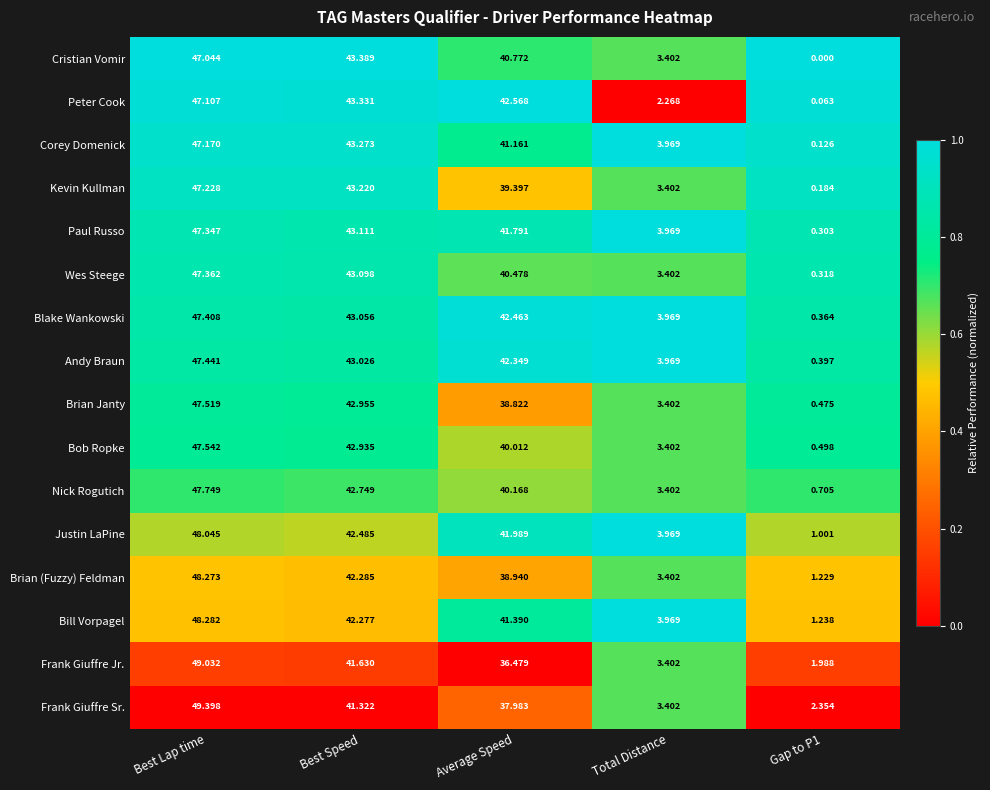

At which label does Paul Russo first exceed 41?

Best Lap time